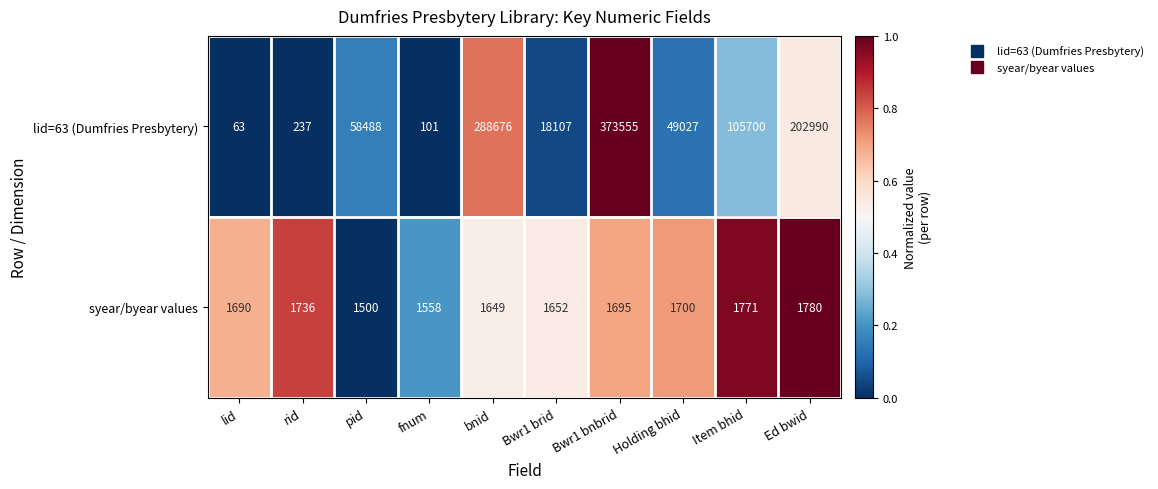

The value of syear/byear values at Bwr1 bnbrid is 2639. True or false?

False